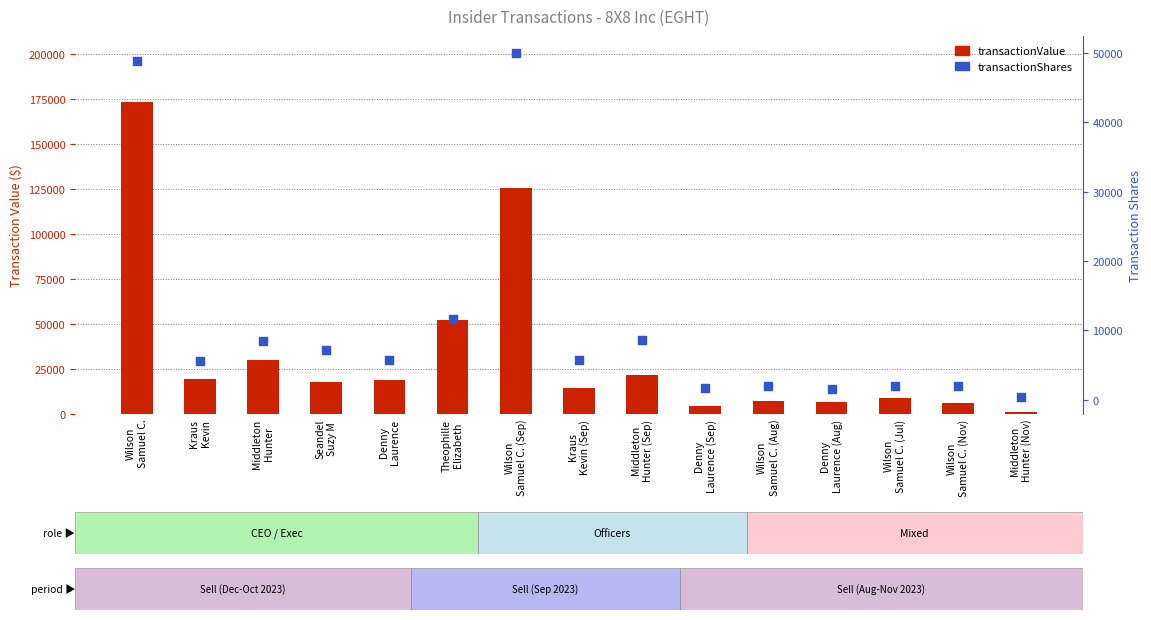

At how many categories does at least one series exceed 59140?

2